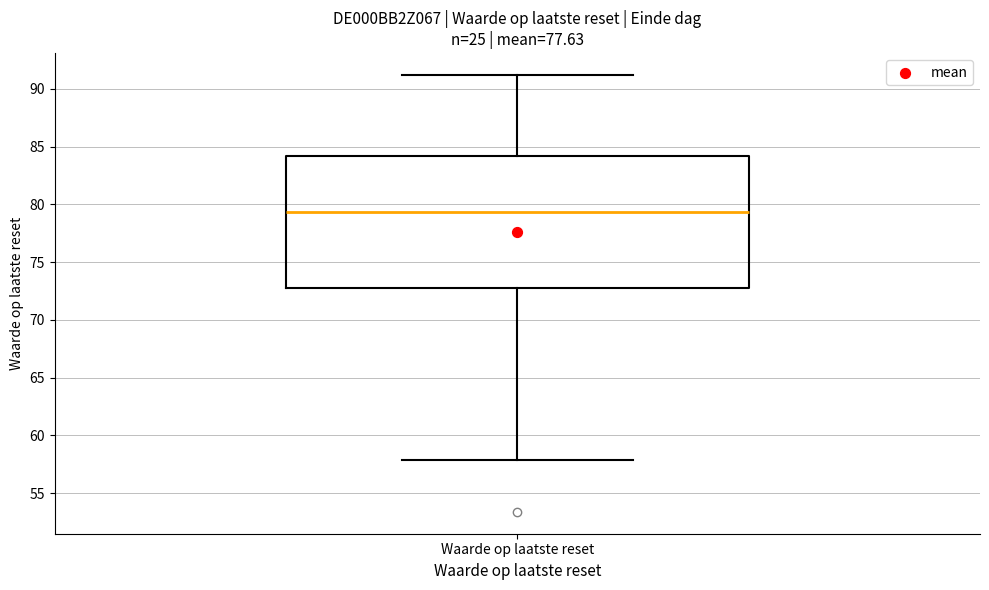

Where is the lower edge of the box for Waarde op laatste reset on the y-axis? The values are not printed on the chart, so give them approximately, as read against the axis.

72.5